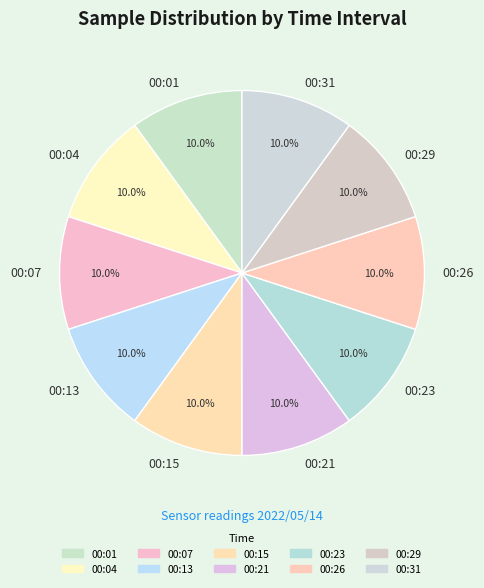

True or false: 00:21 accounts for 10% of the total.

True